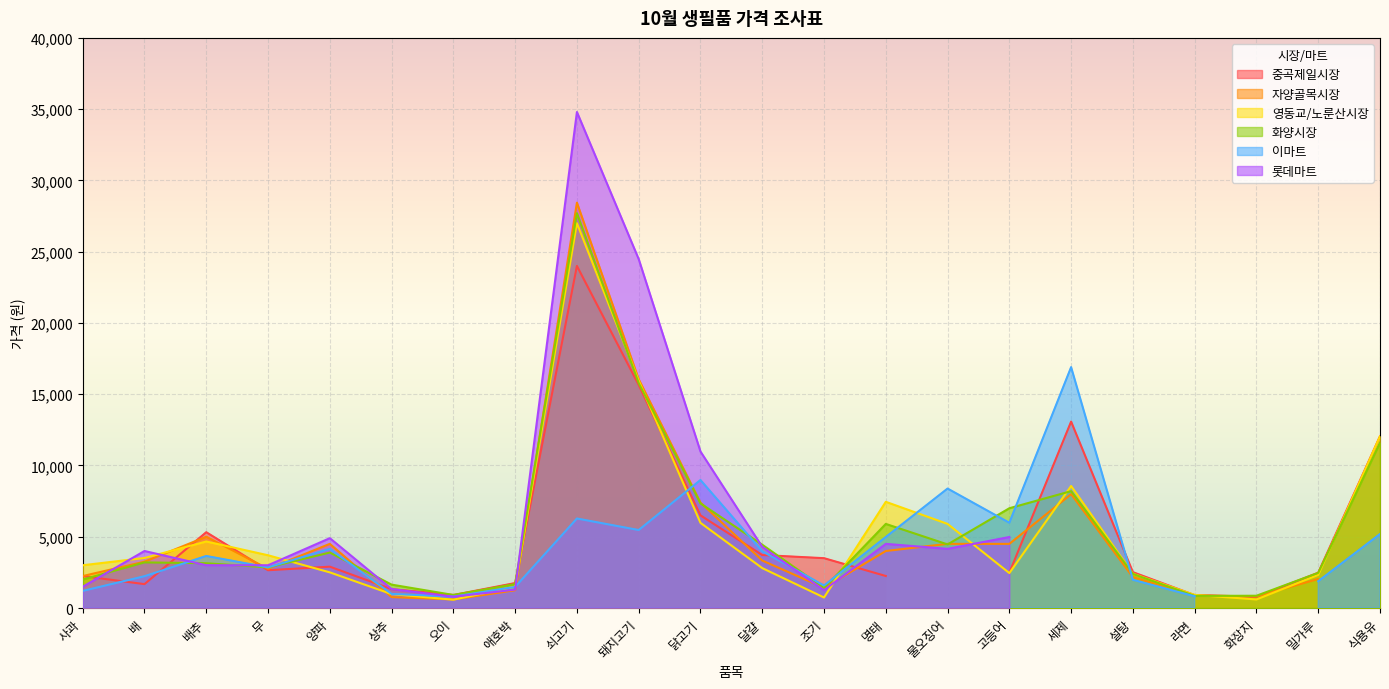

Which series changed the most between 세제 and 설탕?

이마트